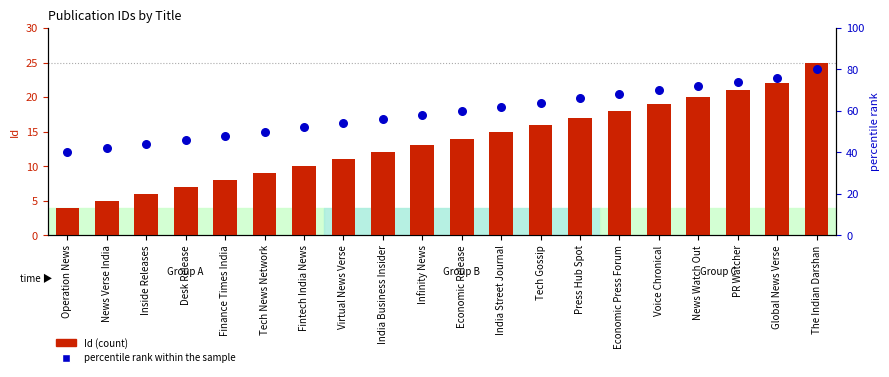

At how many categories does at least one series exceed 24?

20